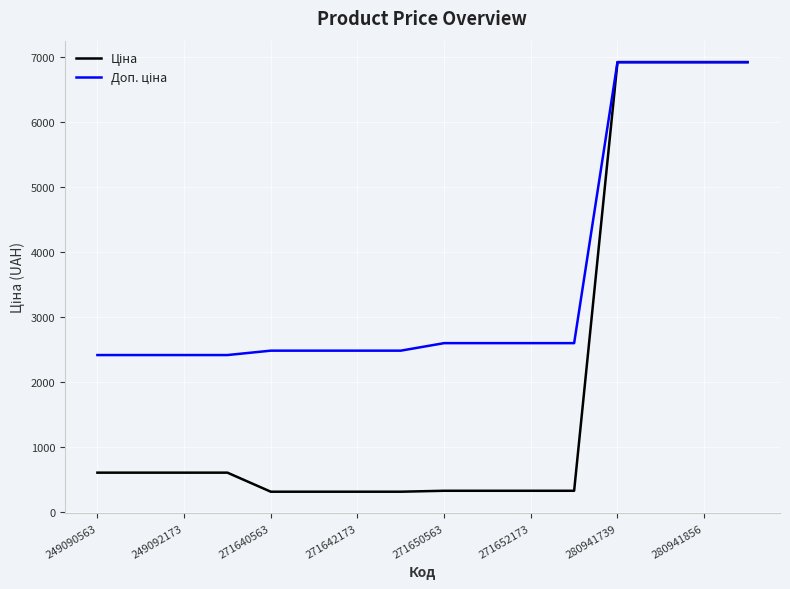

What is the smallest value displayed?

310.3